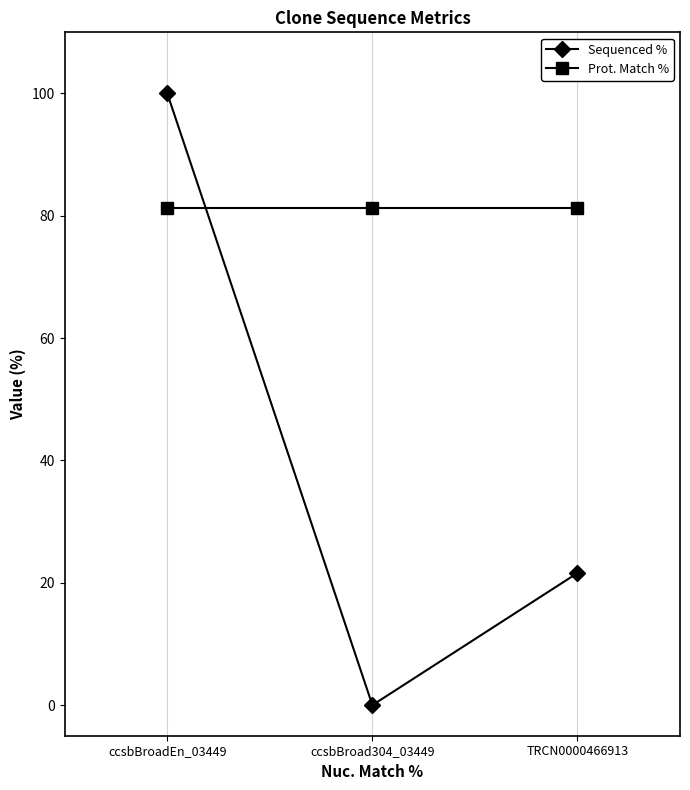

Reading right to left, extract all data points from this chart.

Sequenced %: 21.6	0.0	100.0
Prot. Match %: 81.2	81.2	81.2